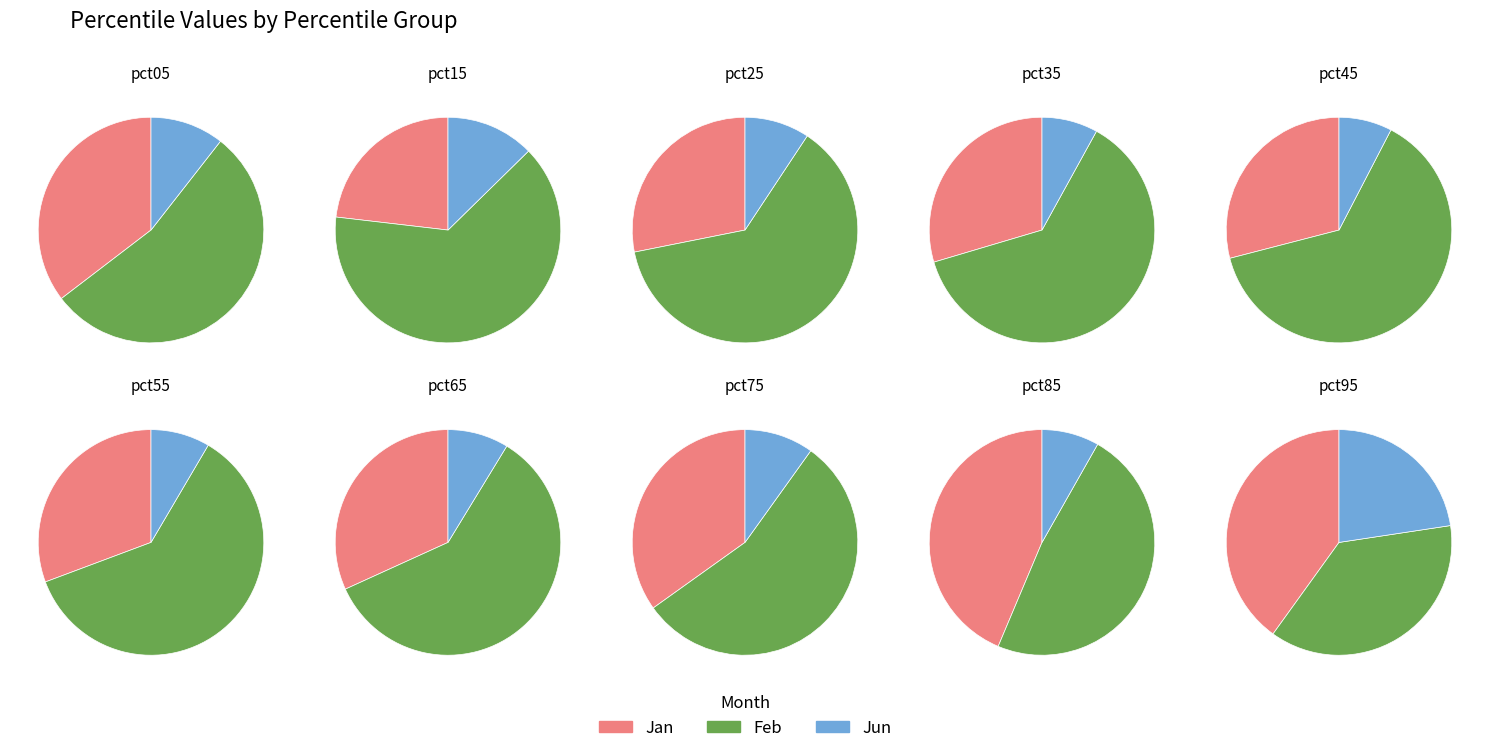

To the nearest percent, what is the difference between the pct95 and pct55 slice percentages?

20%